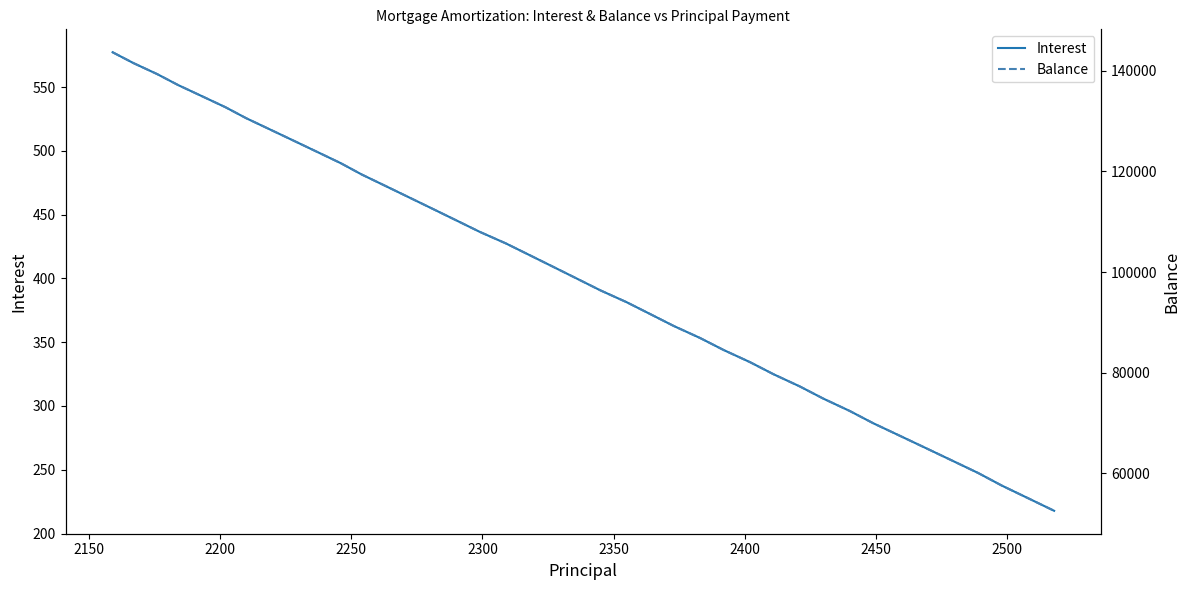

True or false: Balance has more than 0 points higher than both neighbors.

False